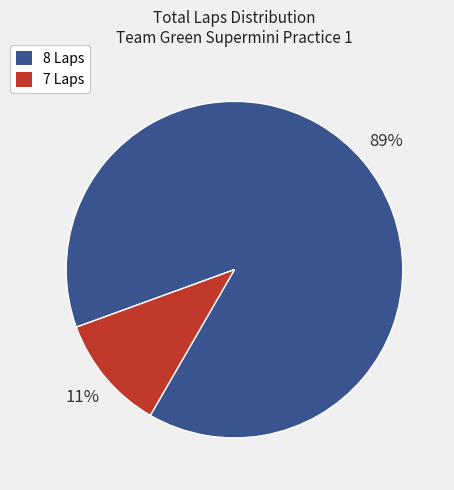

How many segments does this pie chart have?

2